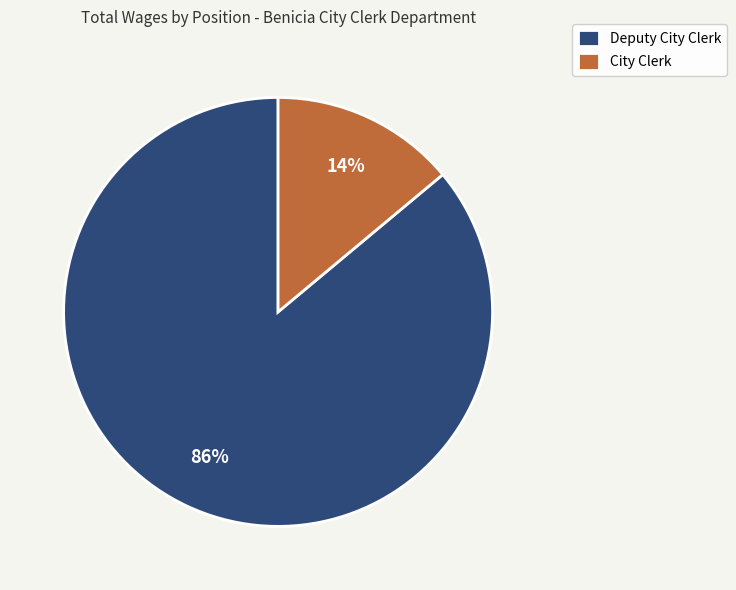

Does any single category account for the majority?

Yes